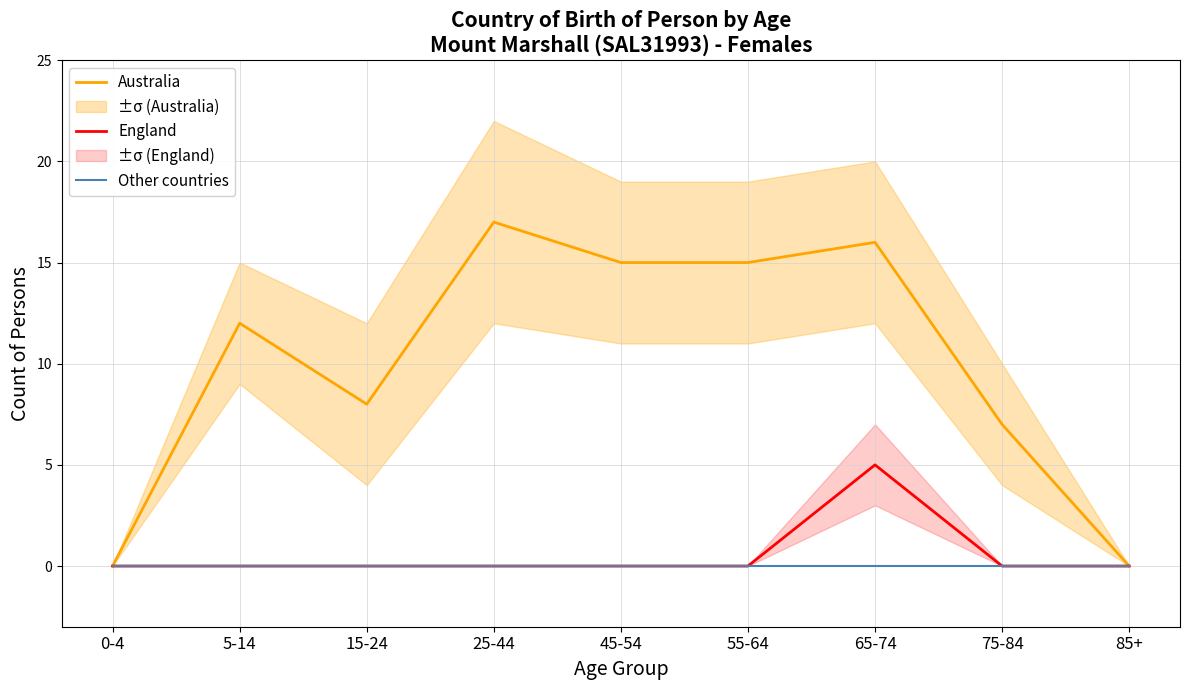

Which series has the widest spread of values?

Australia